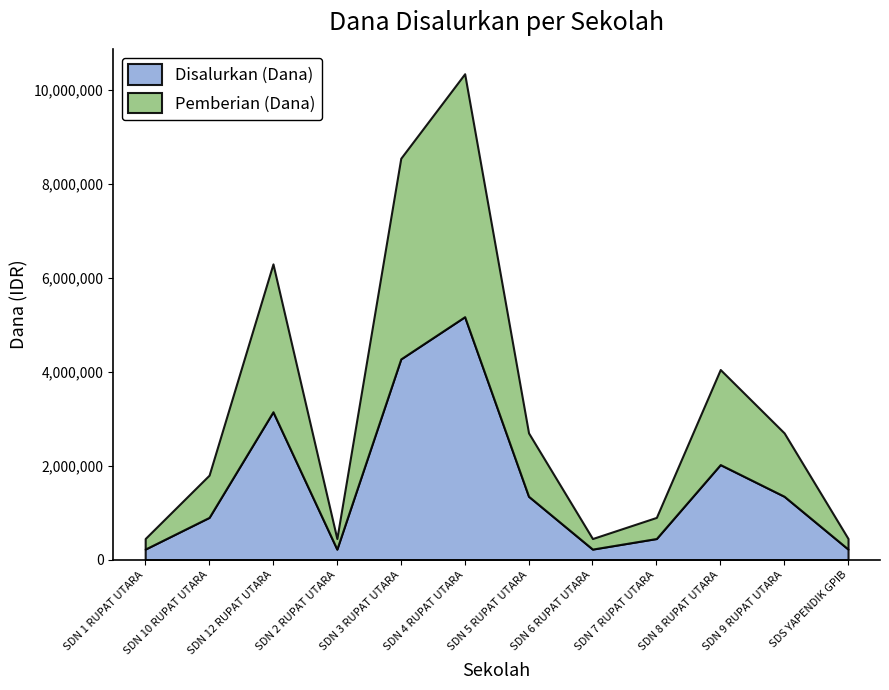

At which category does Pemberian (Dana) reach its first local peak?

SDN 12 RUPAT UTARA